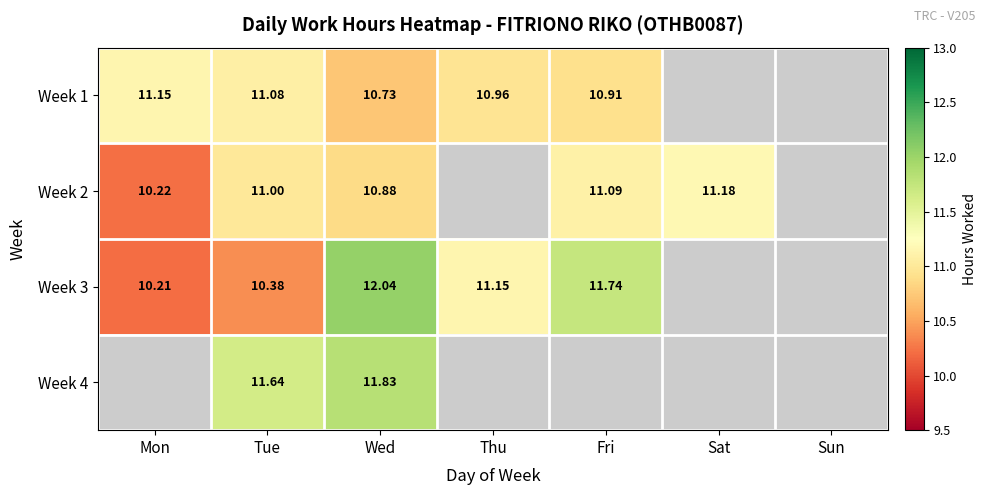

At which category is the sum across all series the highest?

Wed